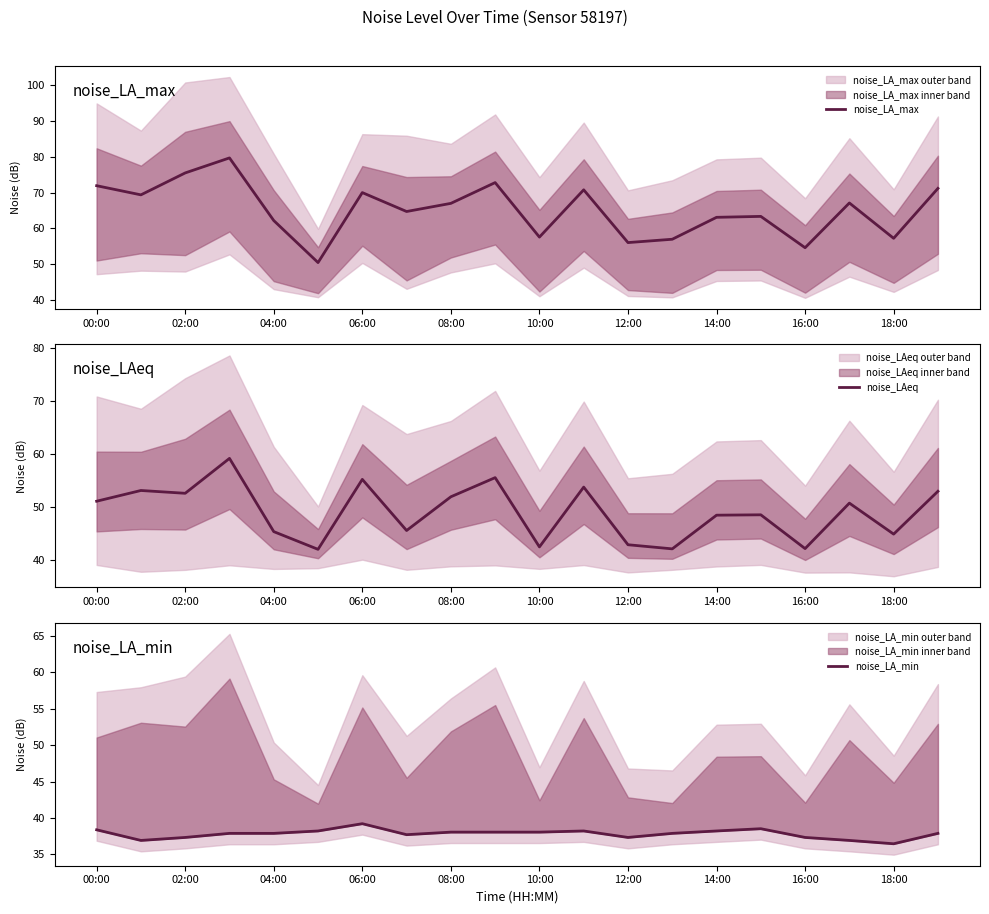

What is the maximum value for noise_LA_min?

39.2